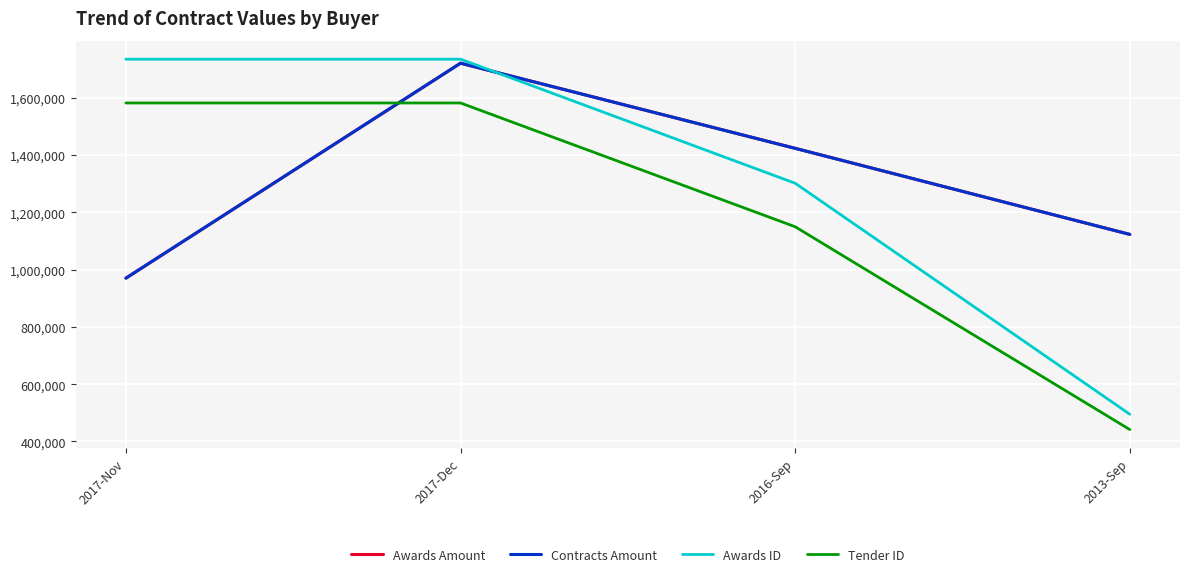

Does the chart display data point markers on the line(s)?

No